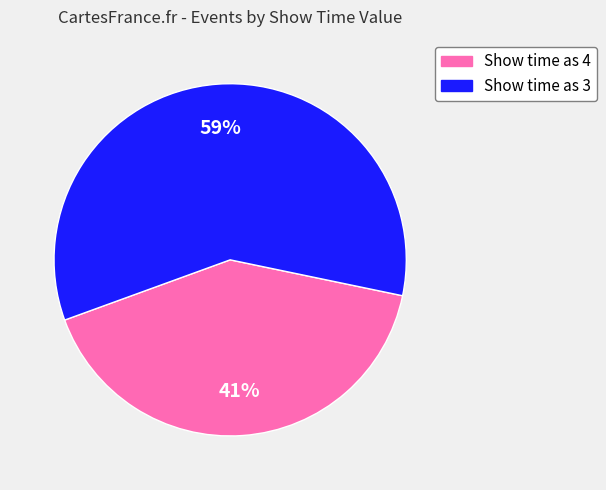

Count the number of slices in the pie.

2